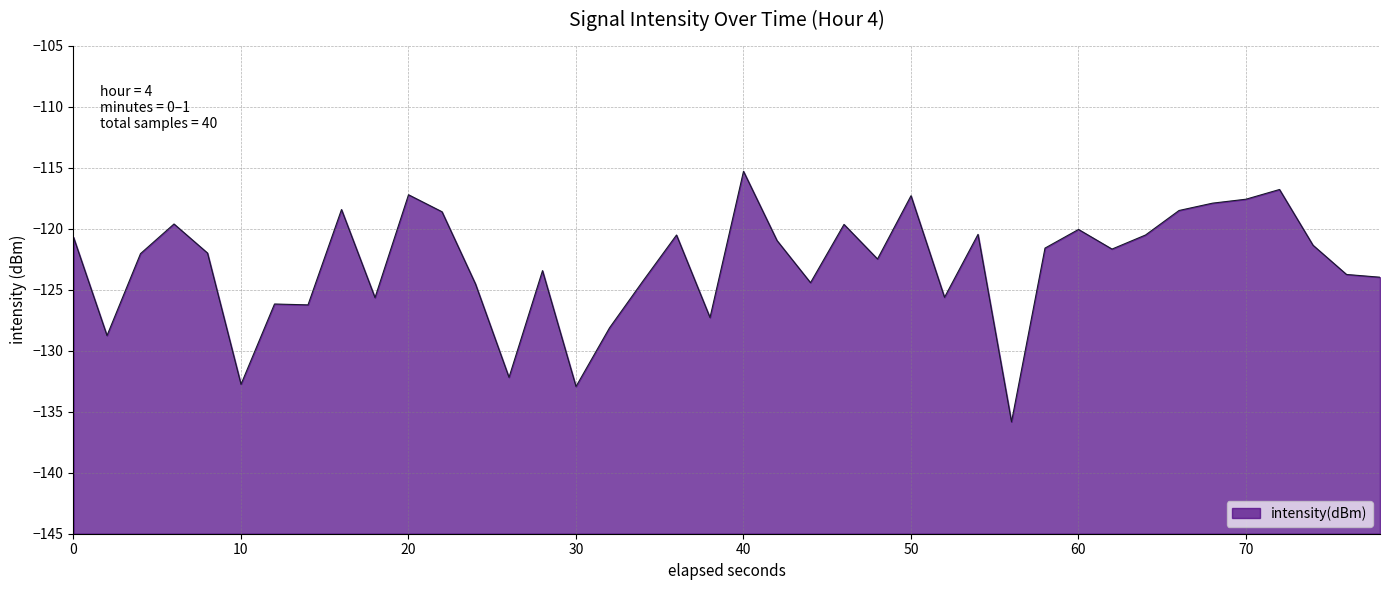

True or false: the data shows -117.2 at 20.

True